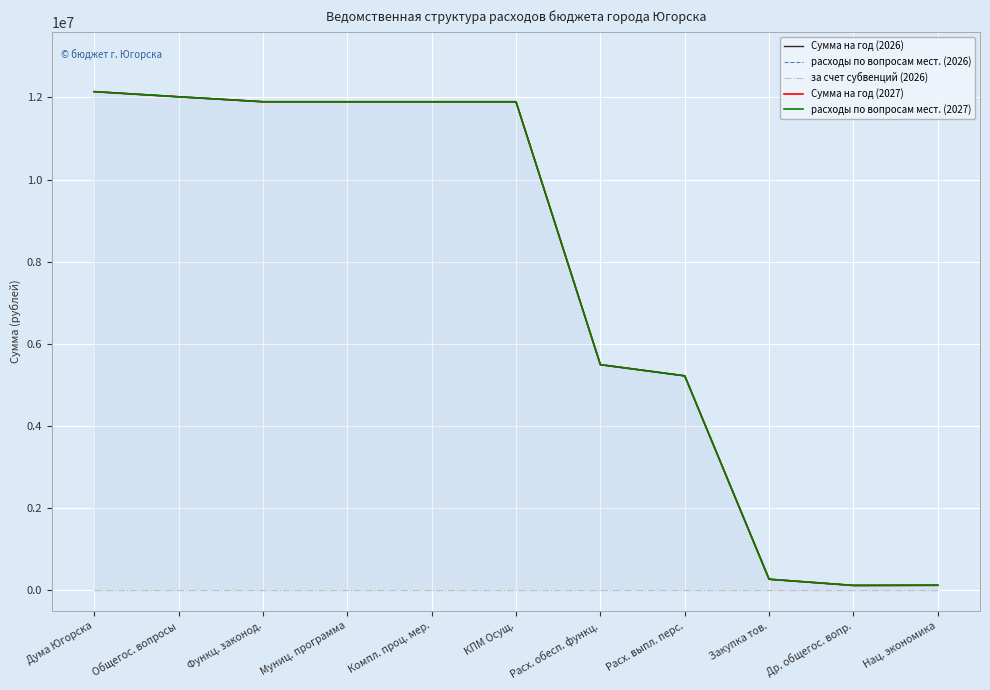

What value does the Сумма на год (2026) series have at Расх. обесп. функц., to the nearest 50?

5495000